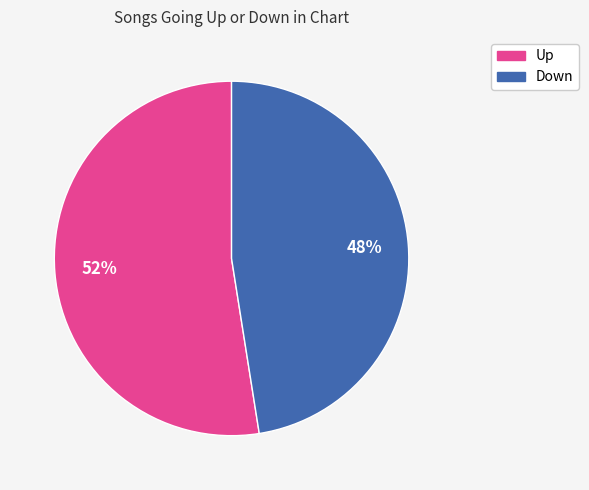

To the nearest percent, what is the average slice percentage?

50%